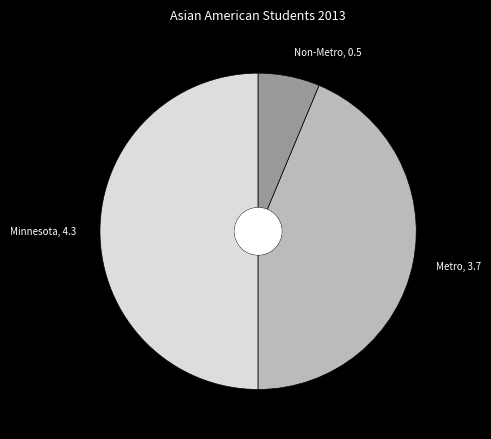

Rank the categories by value from lowest to highest.

Non-Metro, Metro, Minnesota